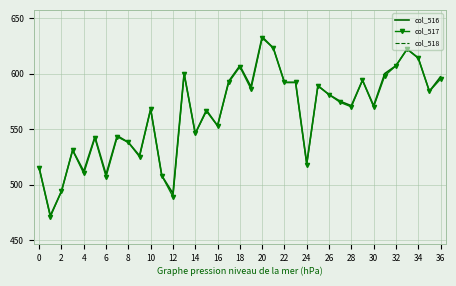

The value of col_517 at 22 is 801. True or false?

False